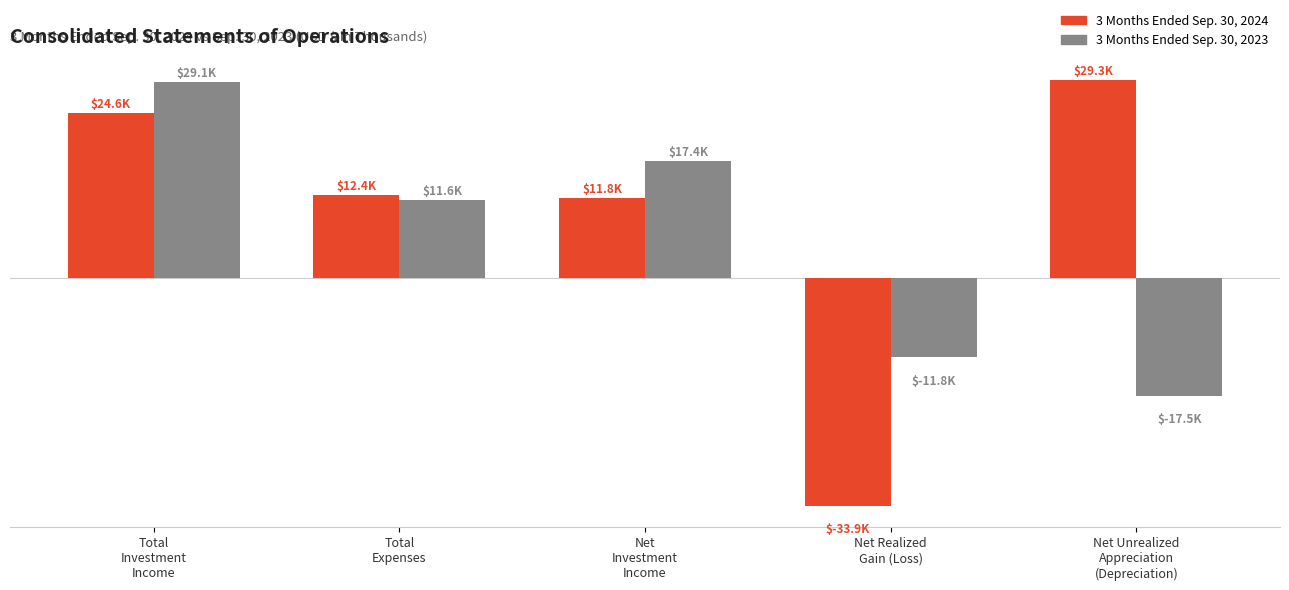

What are all the series names shown in the legend?

3 Months Ended Sep. 30, 2024, 3 Months Ended Sep. 30, 2023